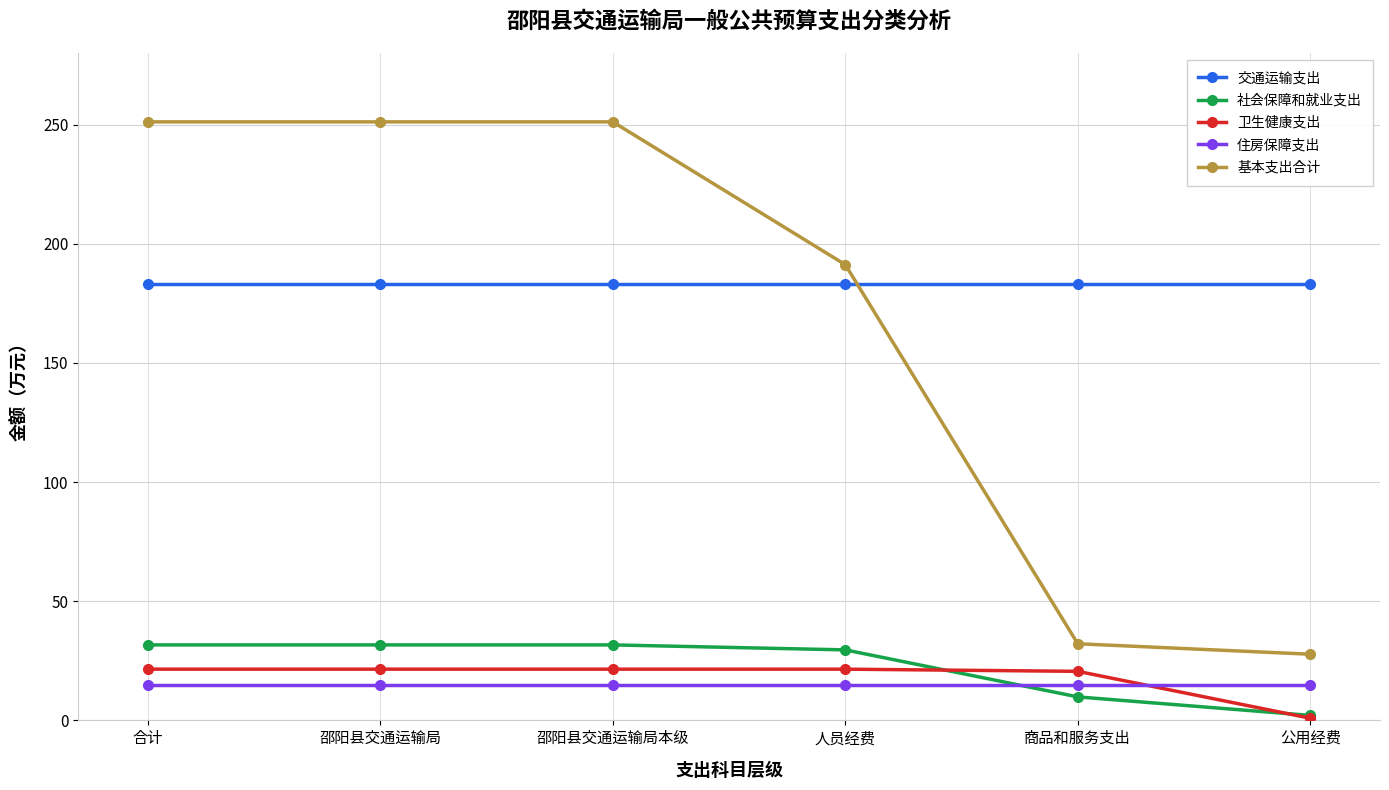

What is the sum of all 住房保障支出 values?

88.7